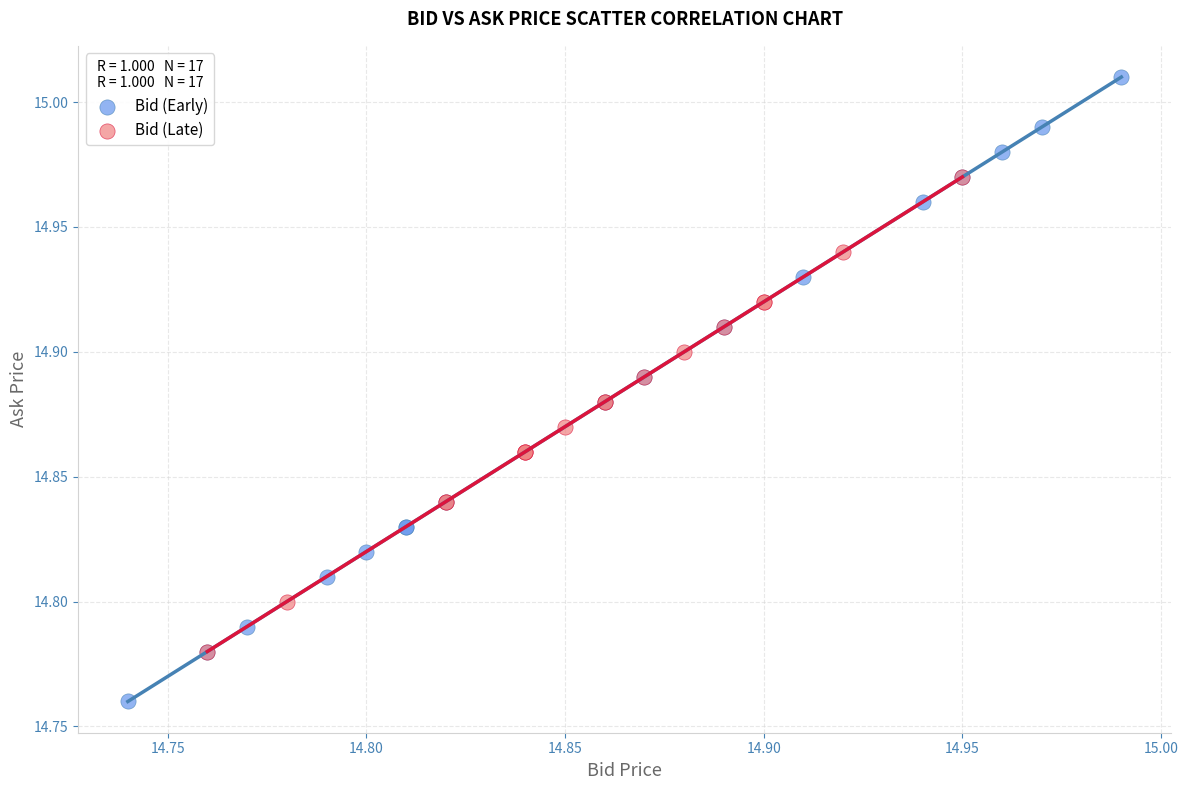

Which series has the largest Y range (max minus min)?

Bid (Early)